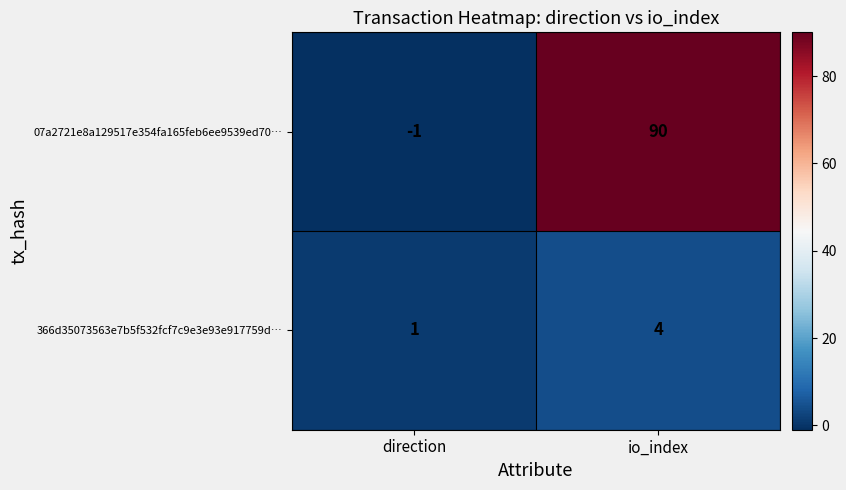

What is the maximum value shown in the chart?

90